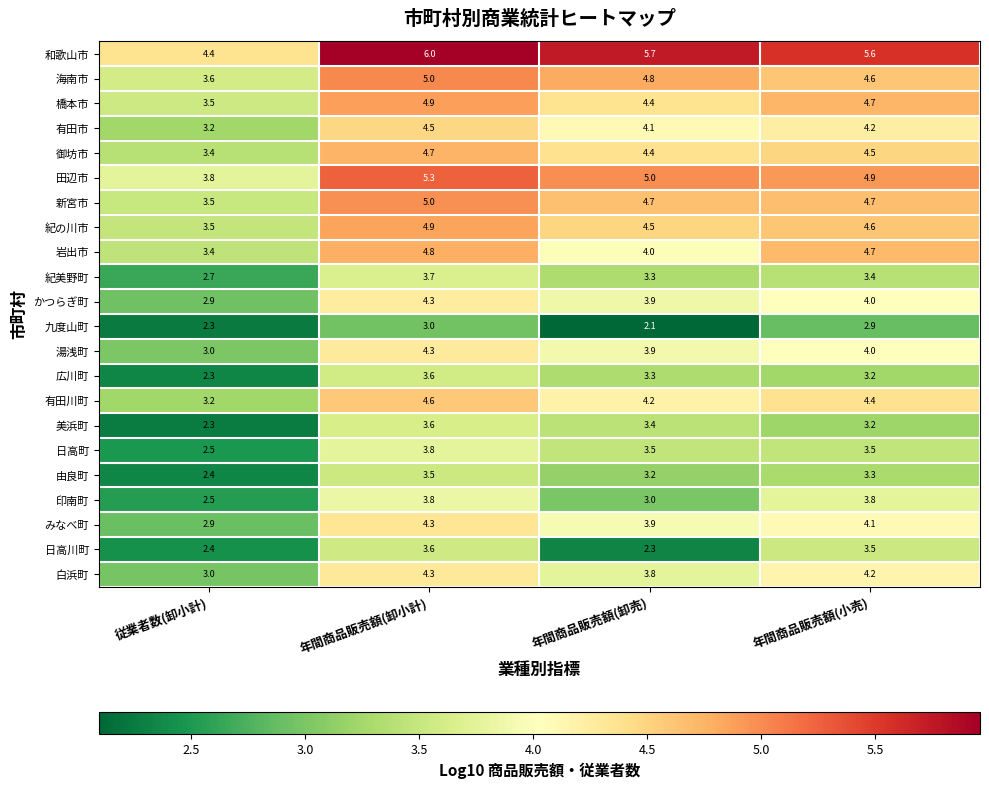

True or false: 白浜町 has a value of 1.4 at 年間商品販売額(卸売).

False